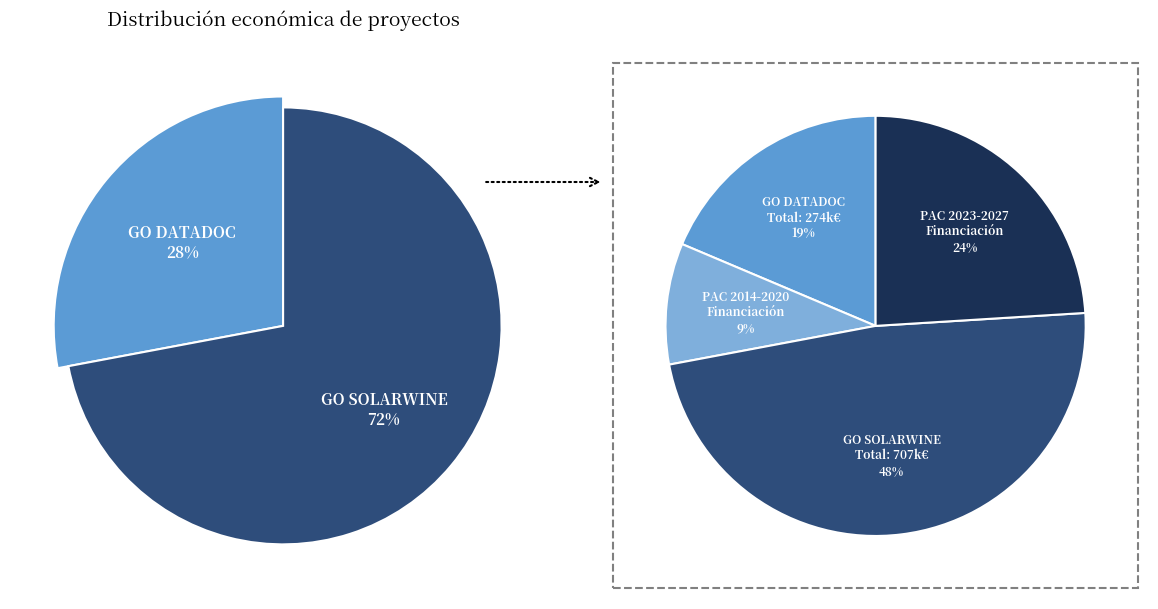

Which has a higher value, GO SOLARWINE or GO DATADOC?

GO SOLARWINE